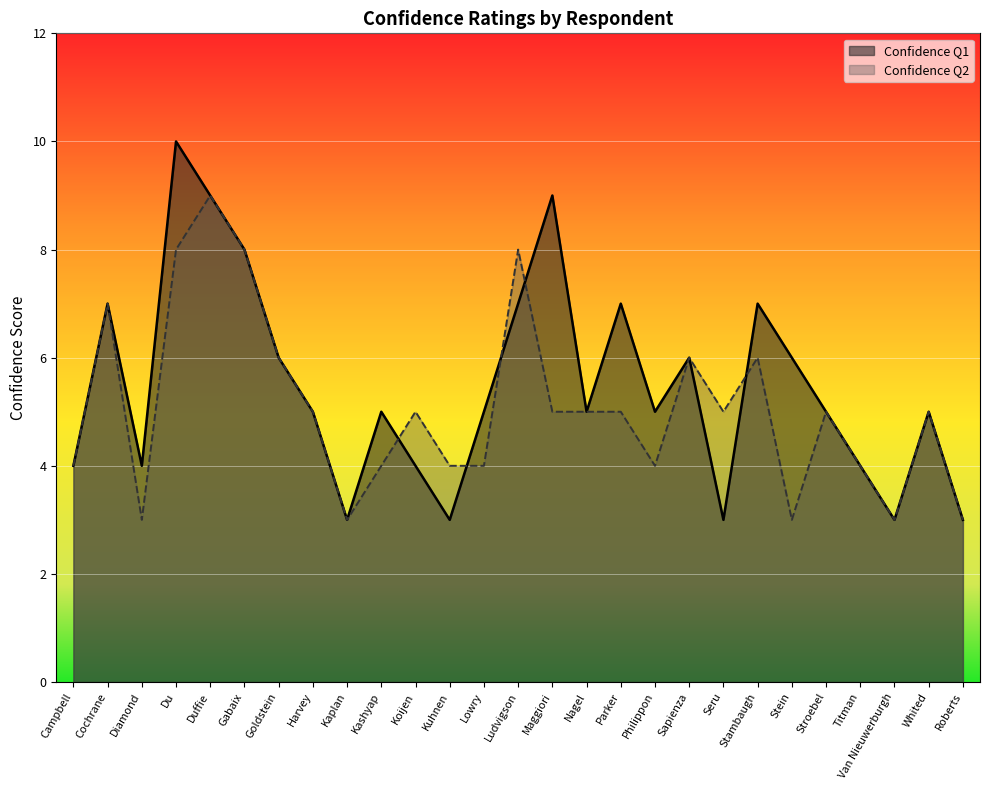

How many series are shown in this chart?

2